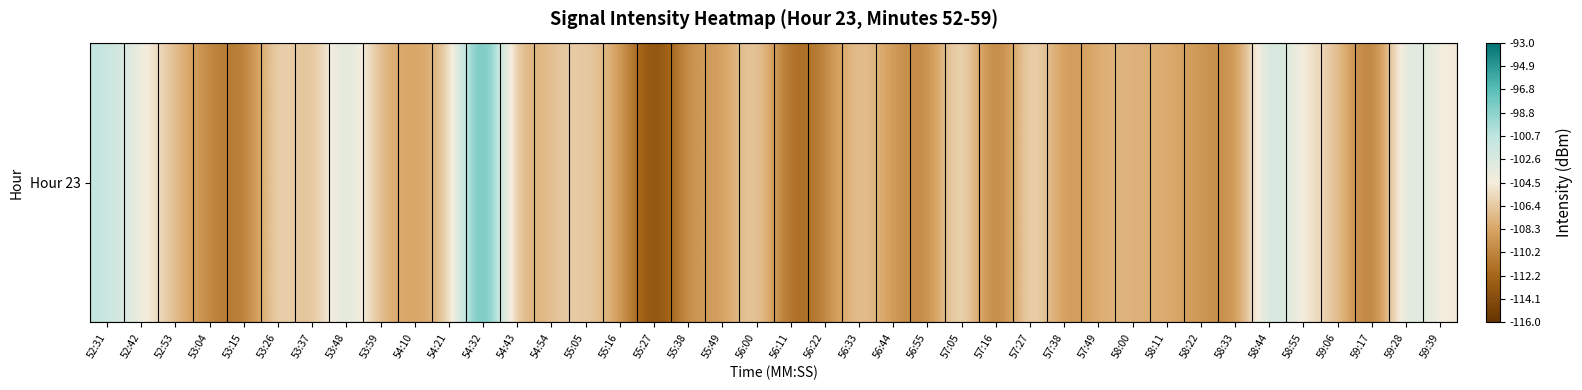

The value at 53:26 is -104.5. True or false?

True